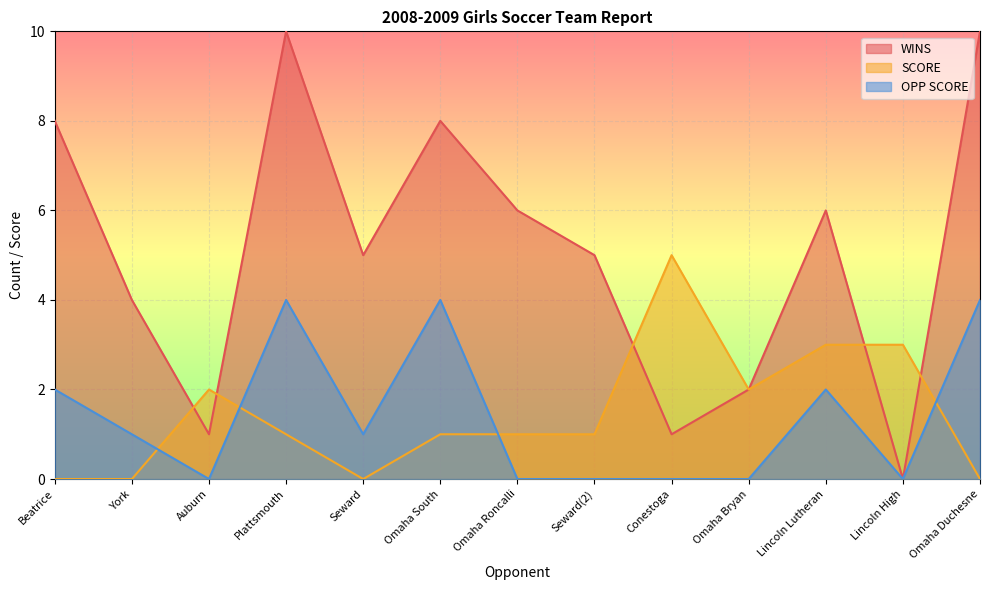

At which label is OPP SCORE closest to 2?

Beatrice